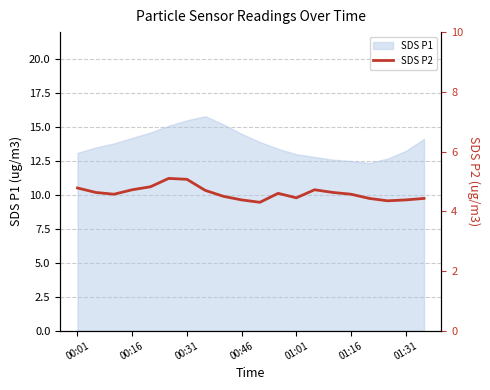

True or false: the data shows 6.8 at 7.

False